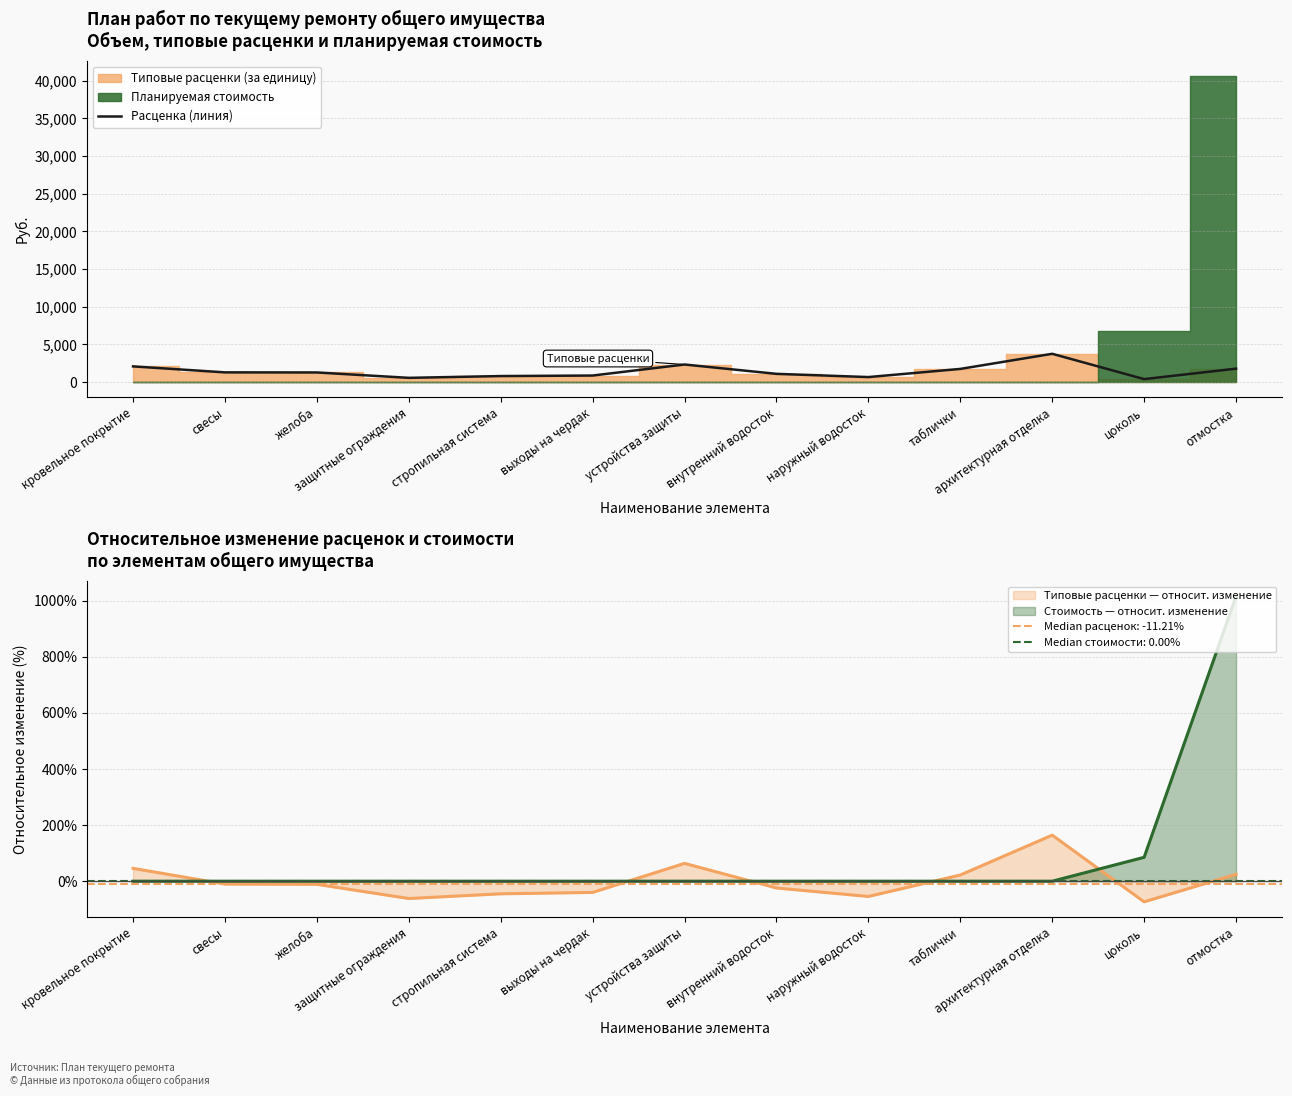

How many interior local valleys (lower than both neighbors) does the data have?

3